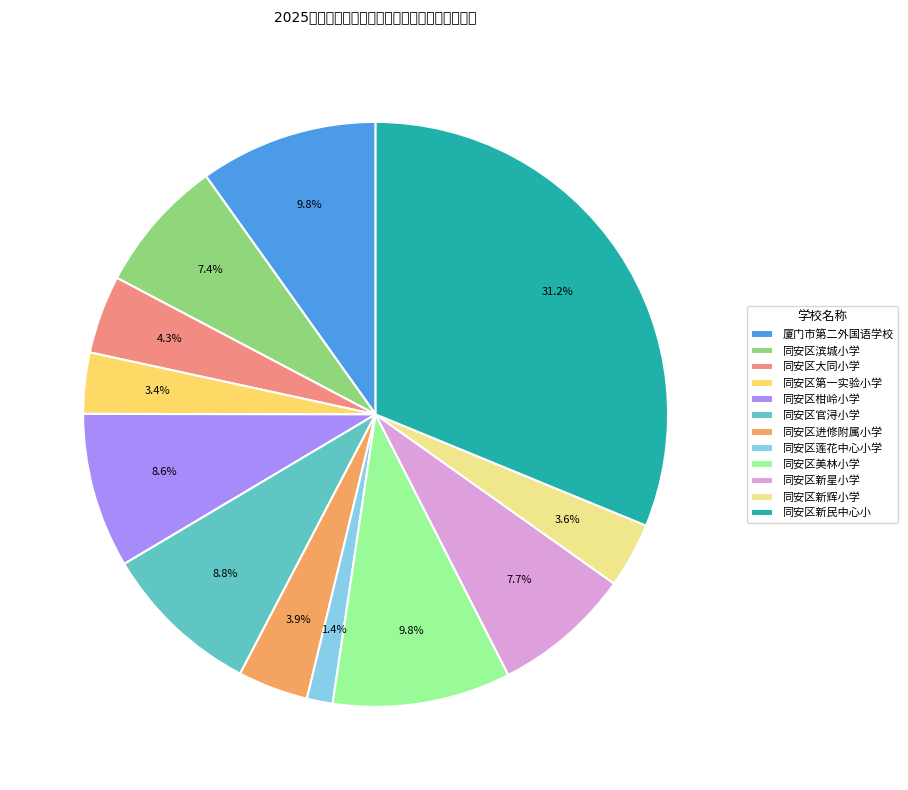

True or false: 同安区滨城小学 accounts for 7% of the total.

True